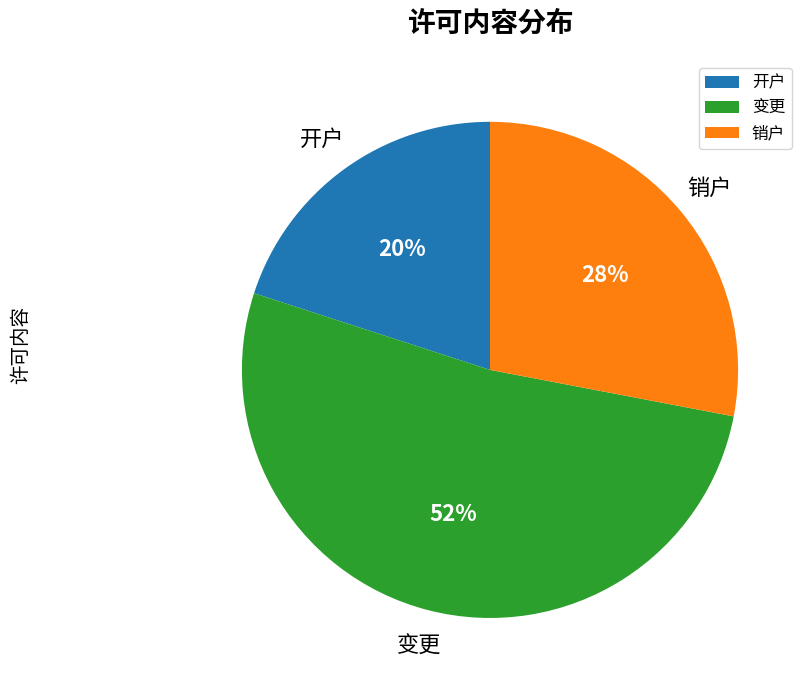

Do 变更 and 开户 together represent more than half of the pie?

Yes